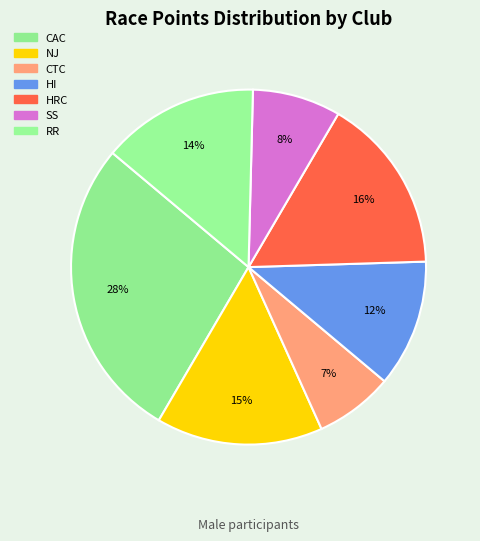

What percentage is the NJ slice, to the nearest percent?

15%